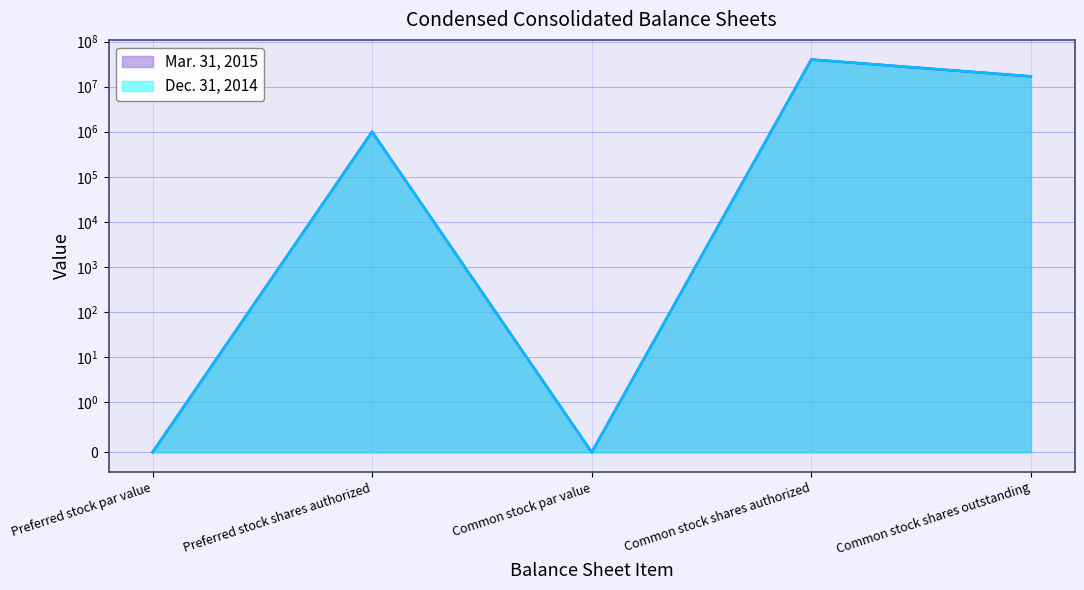

What is the difference between the second highest and second lowest values in the Dec. 31, 2014 series?

16976839